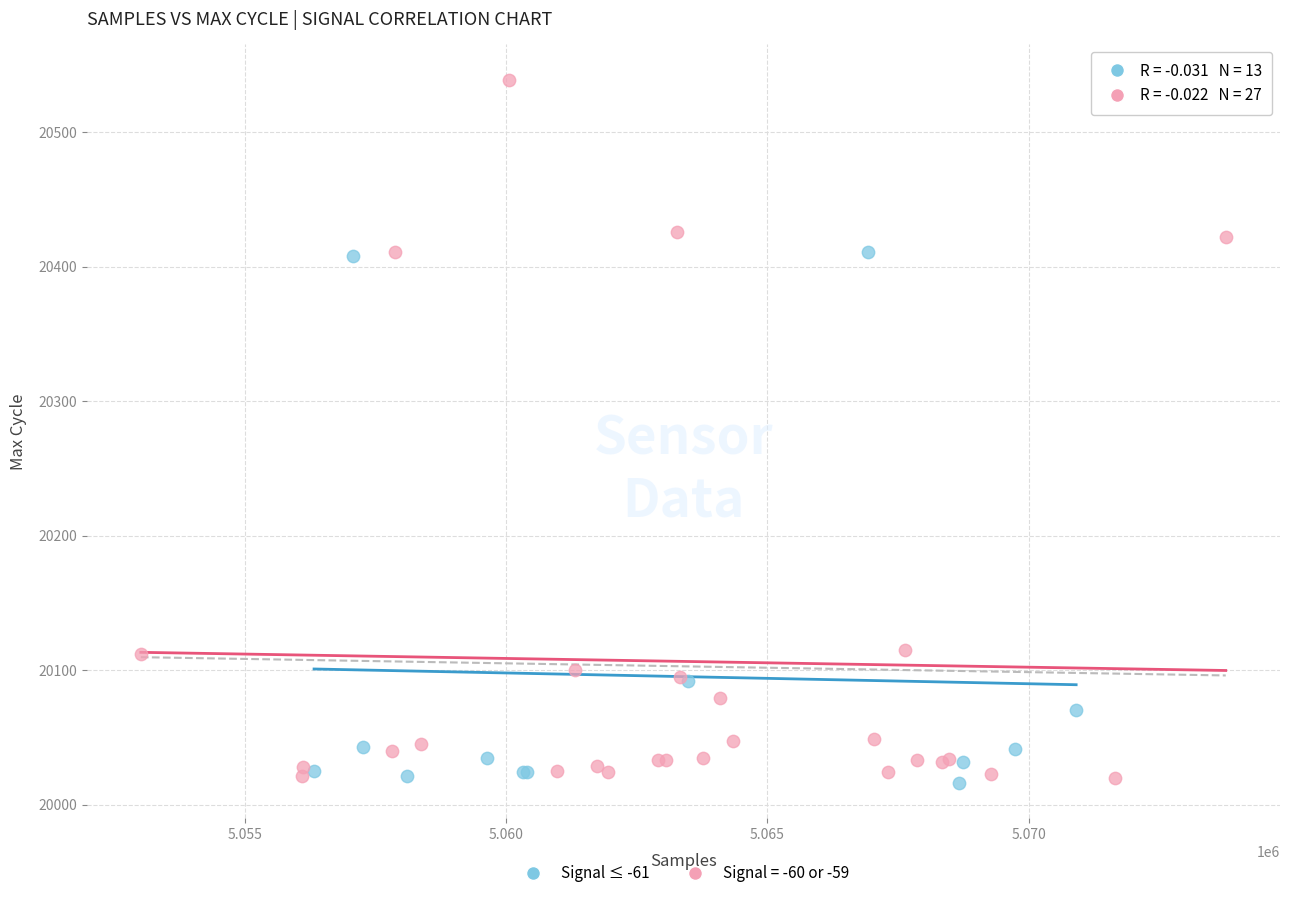

Which series has the largest Y range (max minus min)?

Signal = -60 or -59